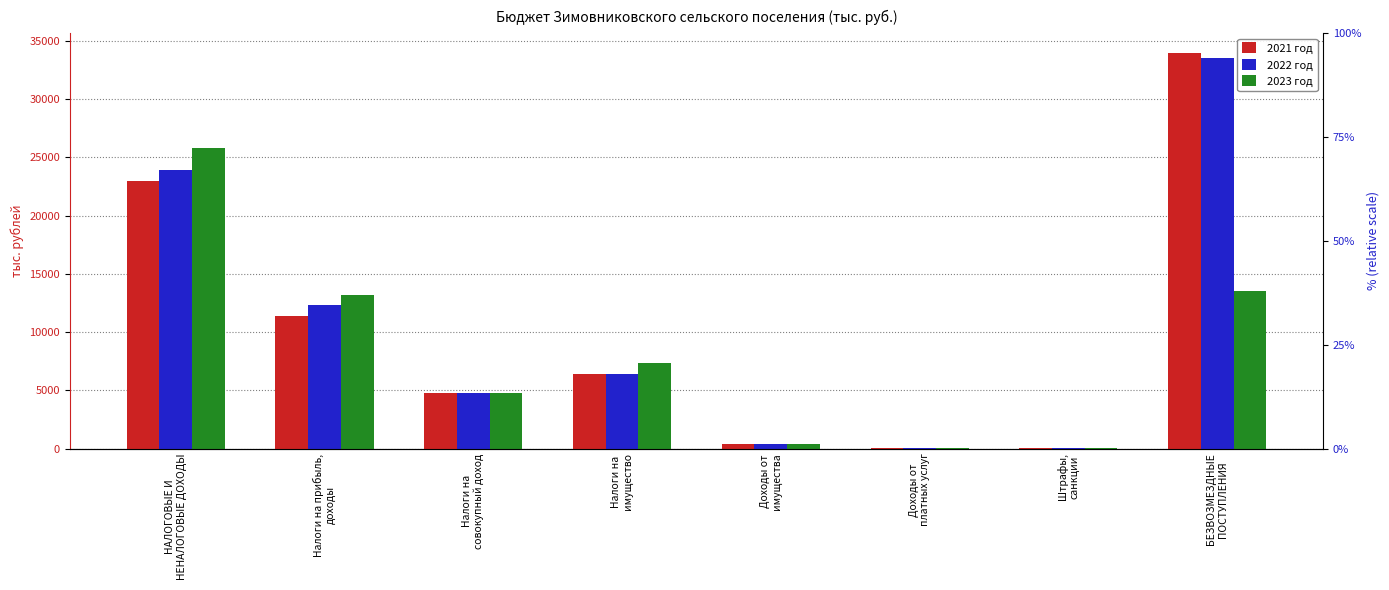

What is the difference between the highest and lowest values at Налоги на
имущество?

939.5